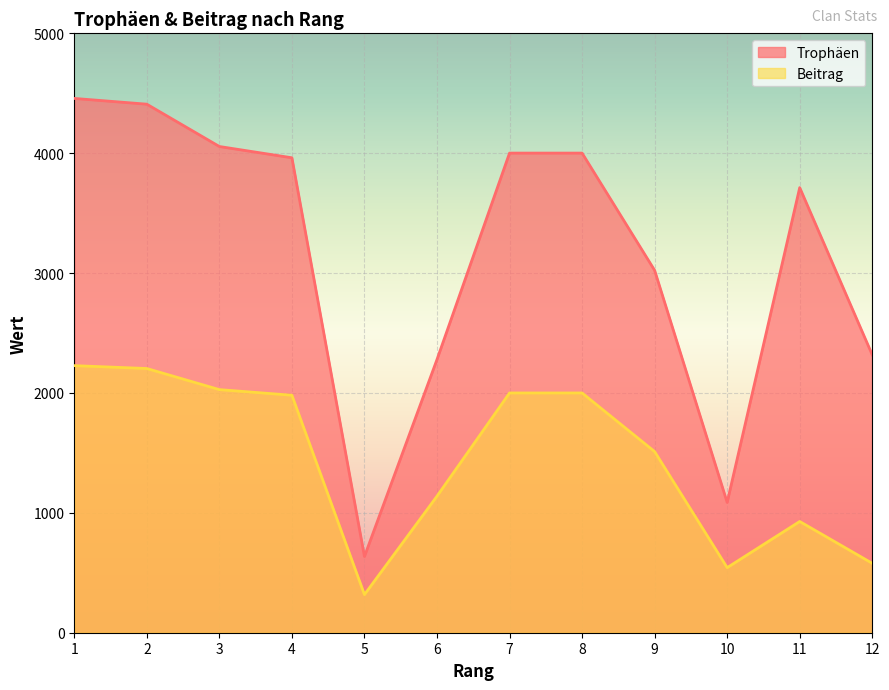

Where does the Trophäen series first go above 3962?

1